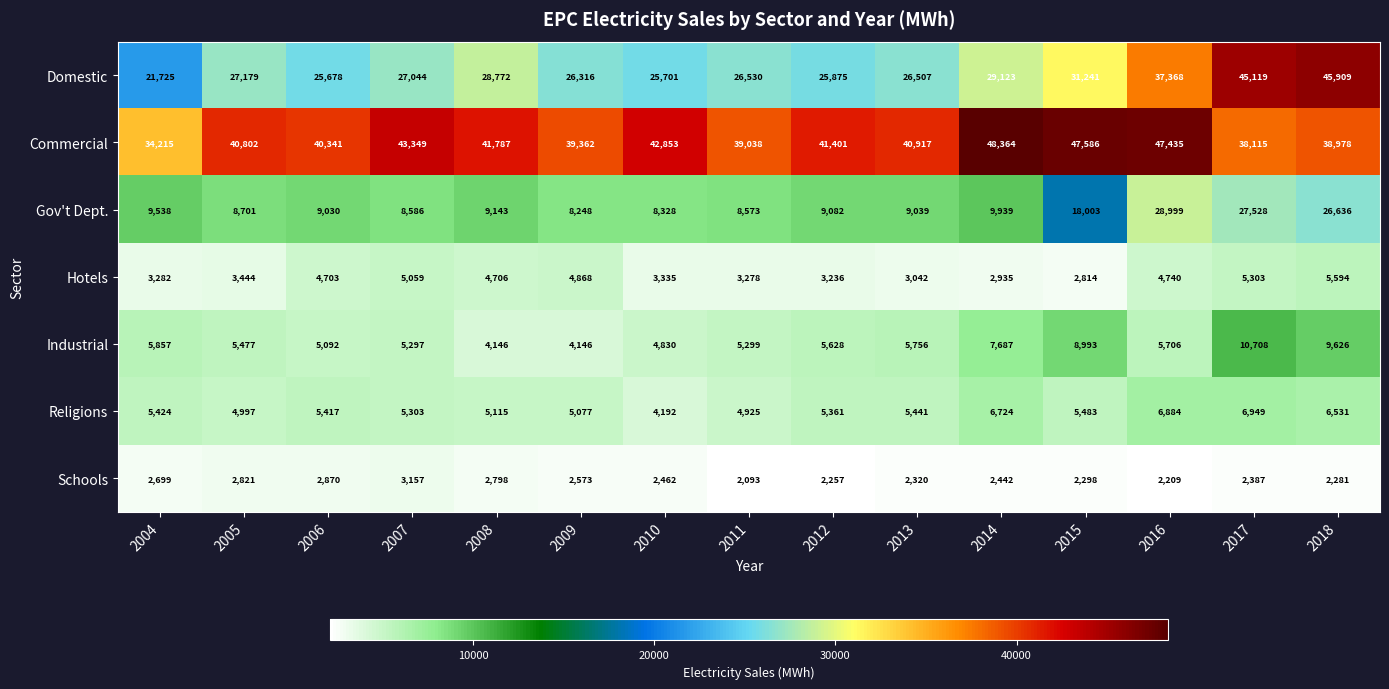

What is the sum of all Industrial values?

94248